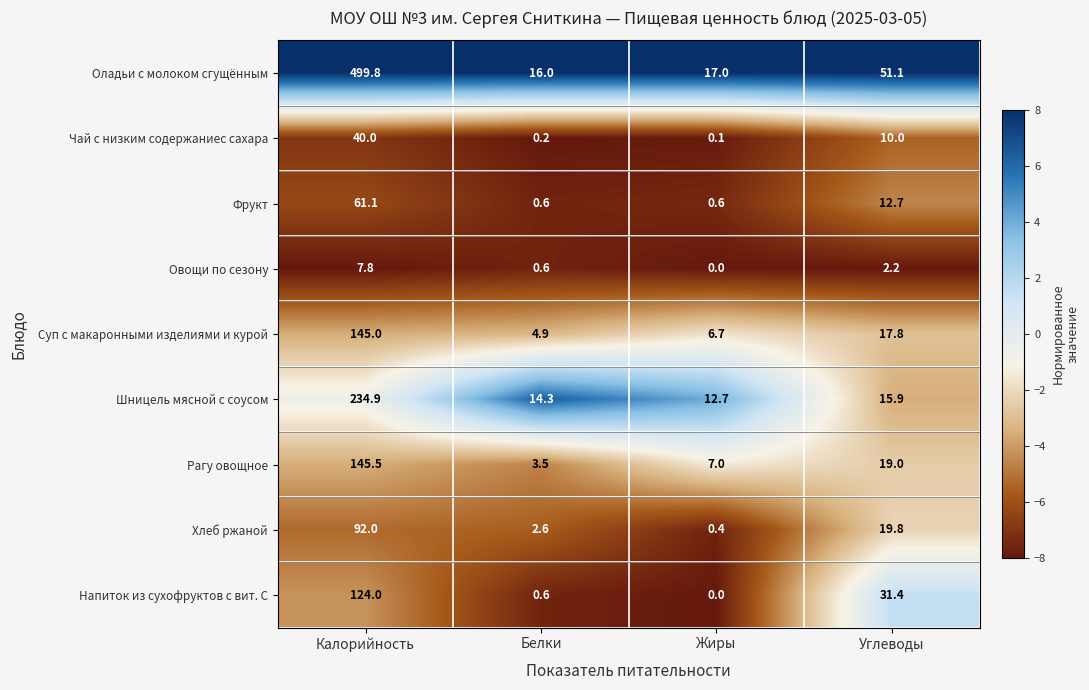

What is the sum of all Хлеб ржаной values?

114.8